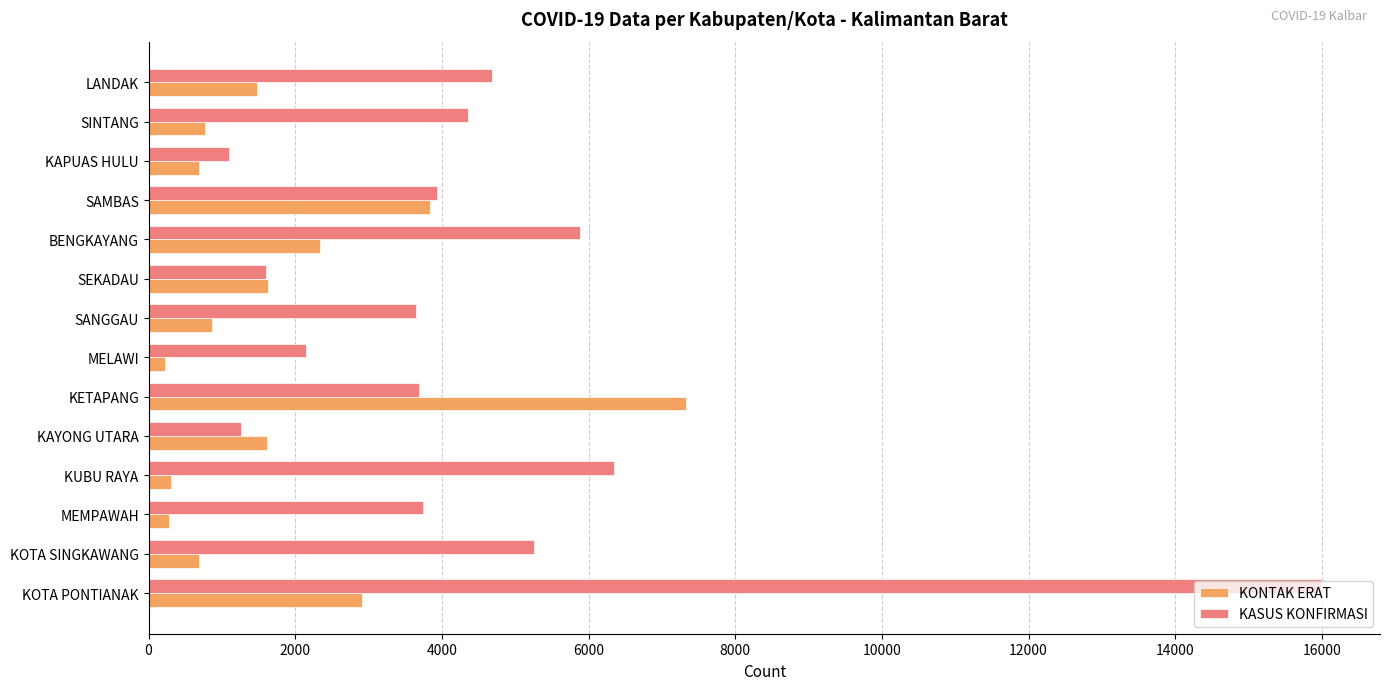

Between BENGKAYANG and SINTANG, which series saw the biggest shift?

KONTAK ERAT